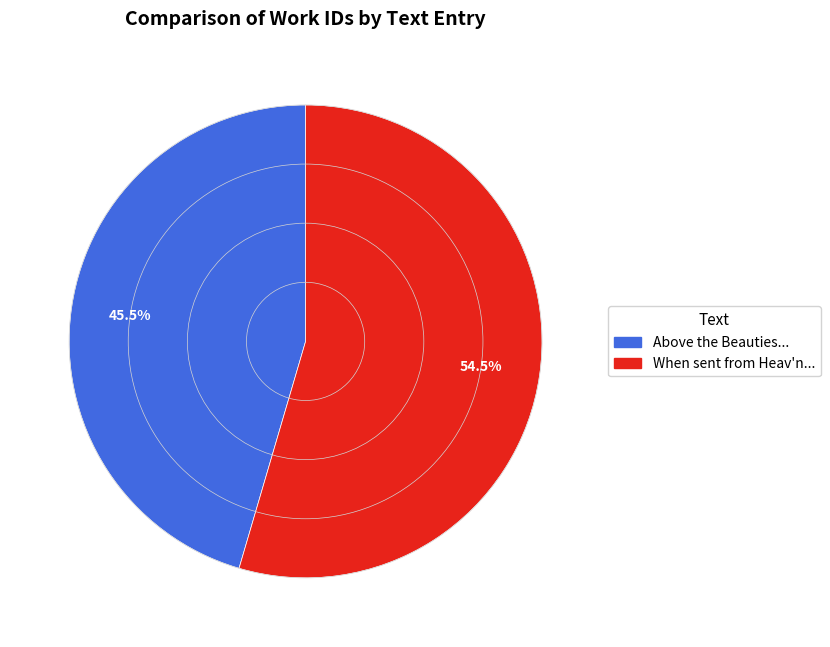

To the nearest percent, what is the average slice percentage?

50%